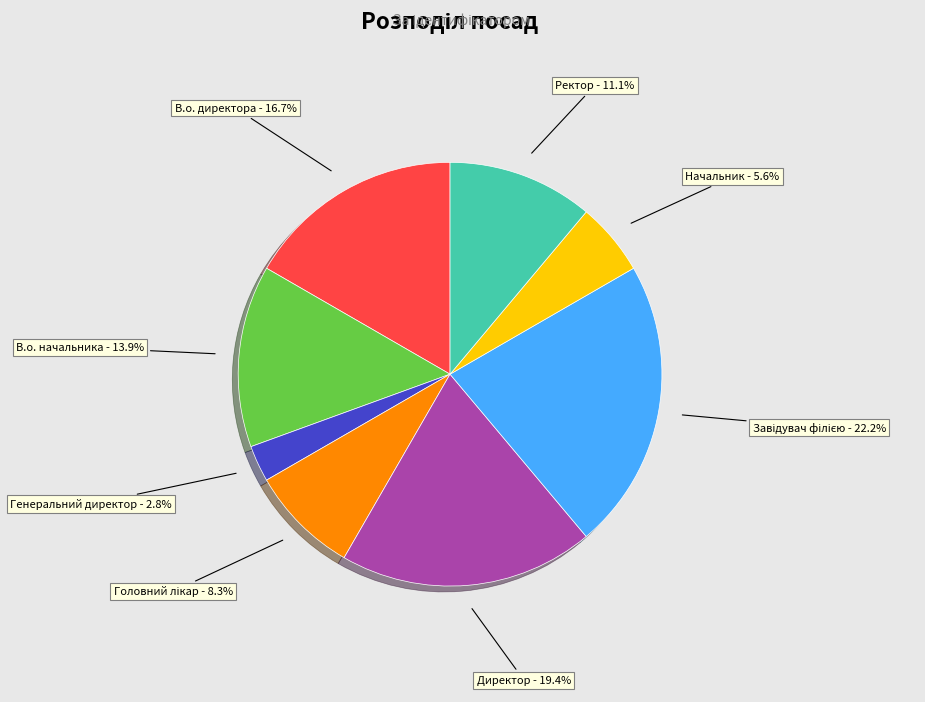

What is the smallest slice in the pie chart?

Генеральний директор